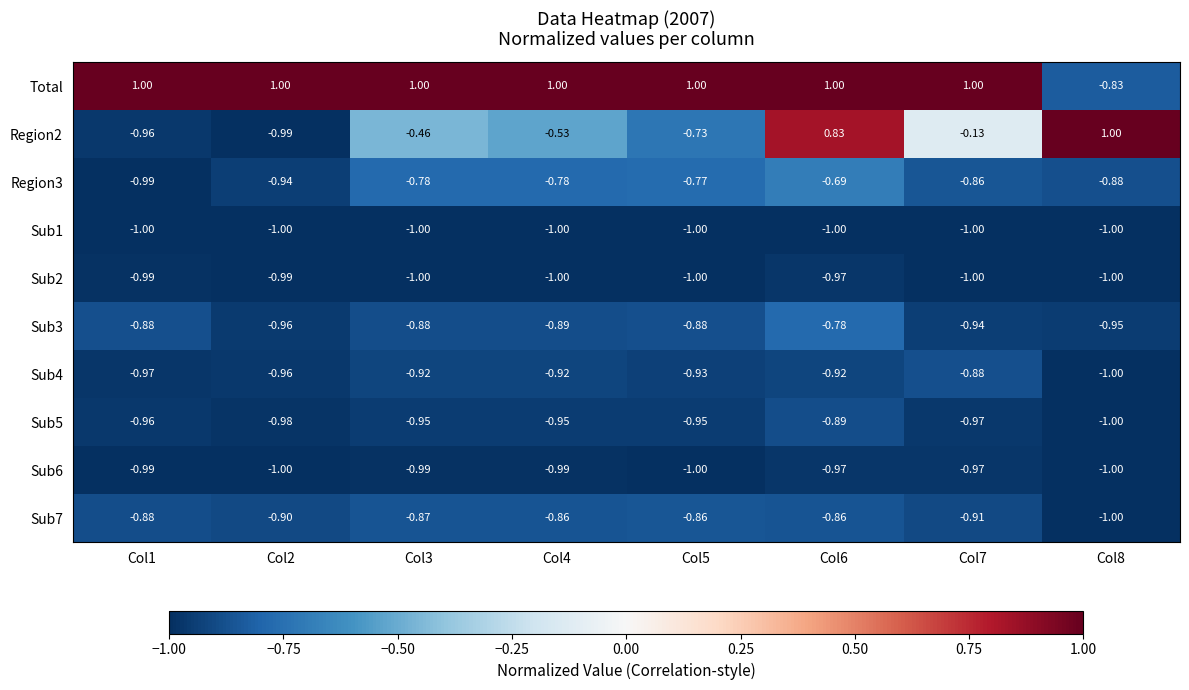

Which series has the largest total across all categories?

Total